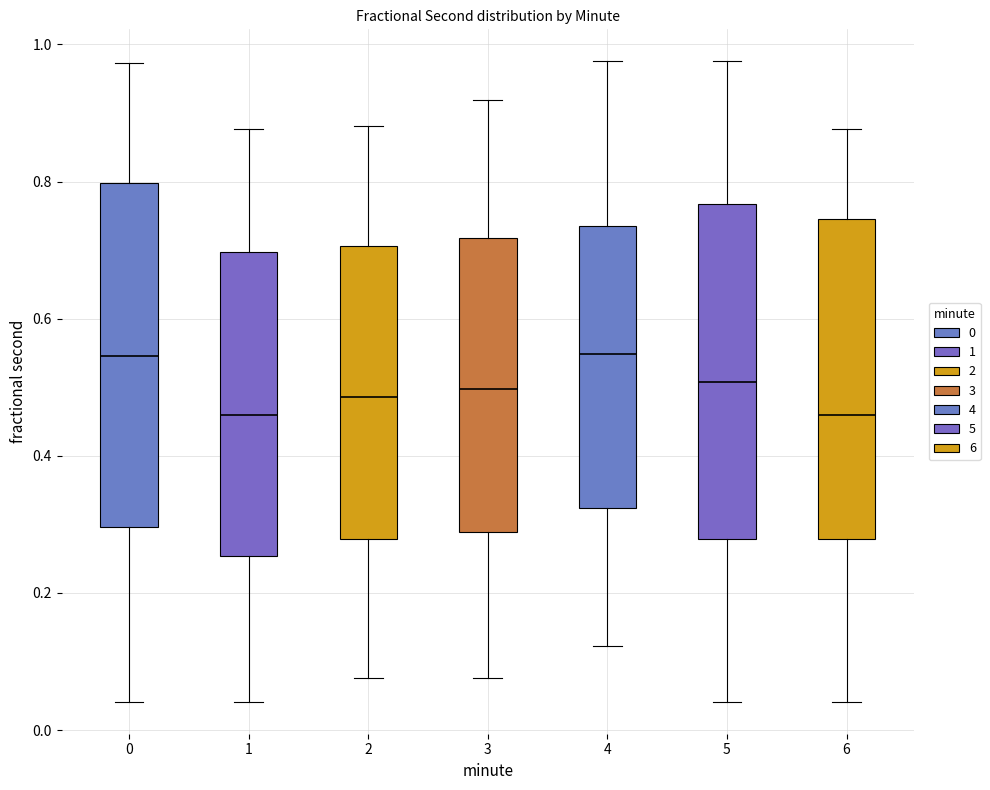

Reading left to right, transcribe this box plot: for each box, give where its median line is, the range the box spans, and where its two whiskers end, as read against the y-axis. The values are not printed on the chart, so give them approximately, as read against the axis.

0: median 0.54, box 0.30 to 0.80, whiskers 0.04 to 0.98
1: median 0.46, box 0.26 to 0.70, whiskers 0.04 to 0.88
2: median 0.48, box 0.28 to 0.70, whiskers 0.08 to 0.88
3: median 0.50, box 0.28 to 0.72, whiskers 0.08 to 0.92
4: median 0.54, box 0.32 to 0.74, whiskers 0.12 to 0.98
5: median 0.50, box 0.28 to 0.76, whiskers 0.04 to 0.98
6: median 0.46, box 0.28 to 0.74, whiskers 0.04 to 0.88